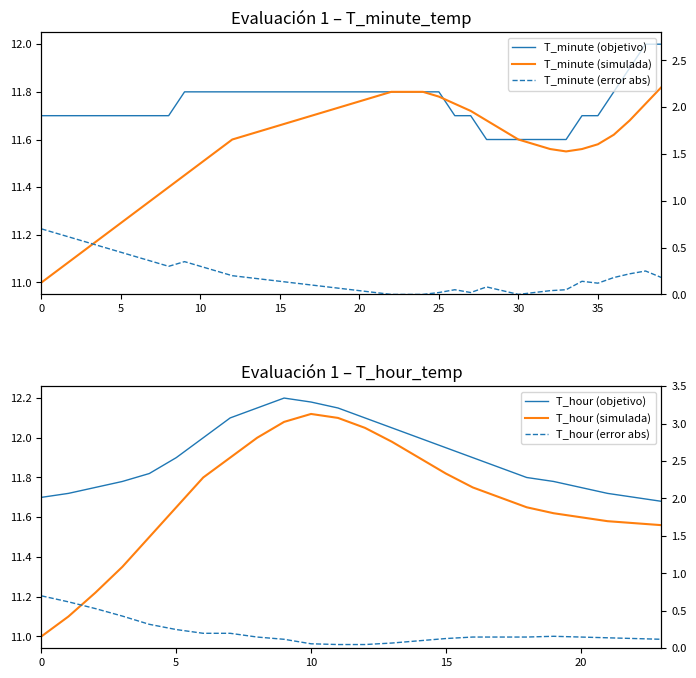

What is the total value across all series at 1?

23.4